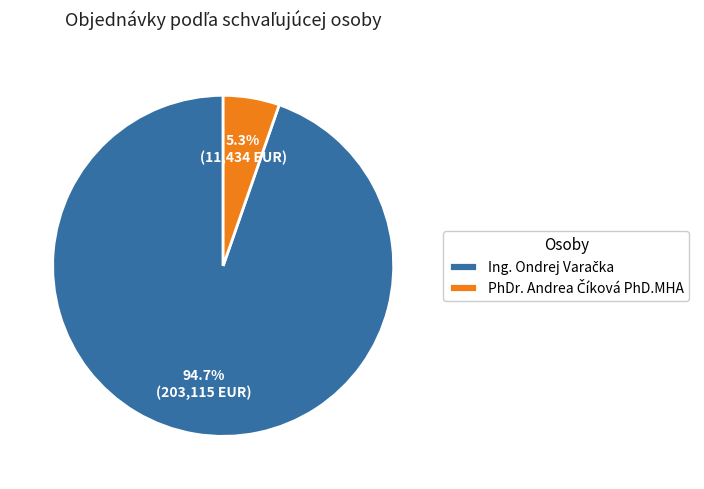

Is there any slice that represents more than half of the pie?

Yes